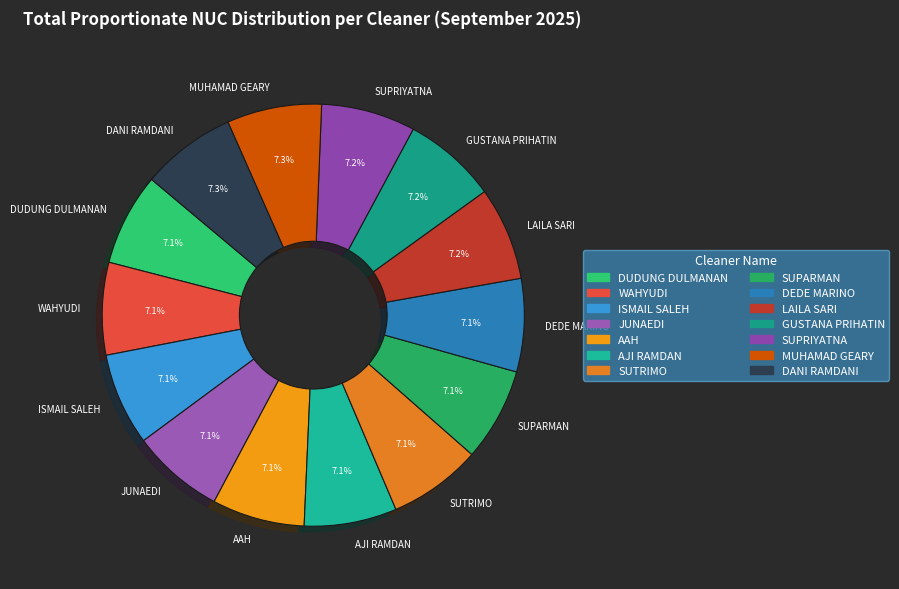

Is it true that SUTRIMO is 7% of the pie?

True